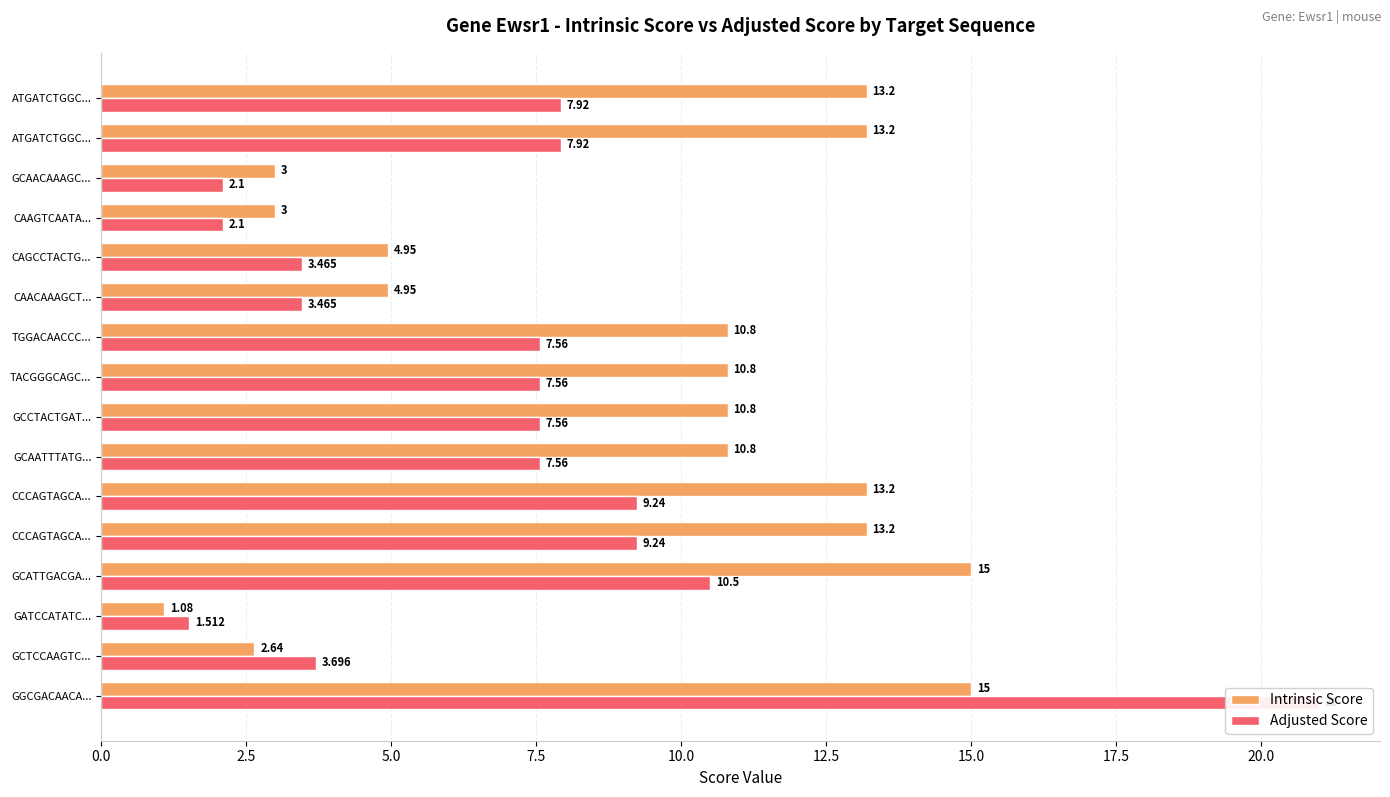

What is the sum of all Adjusted Score values?

112.4